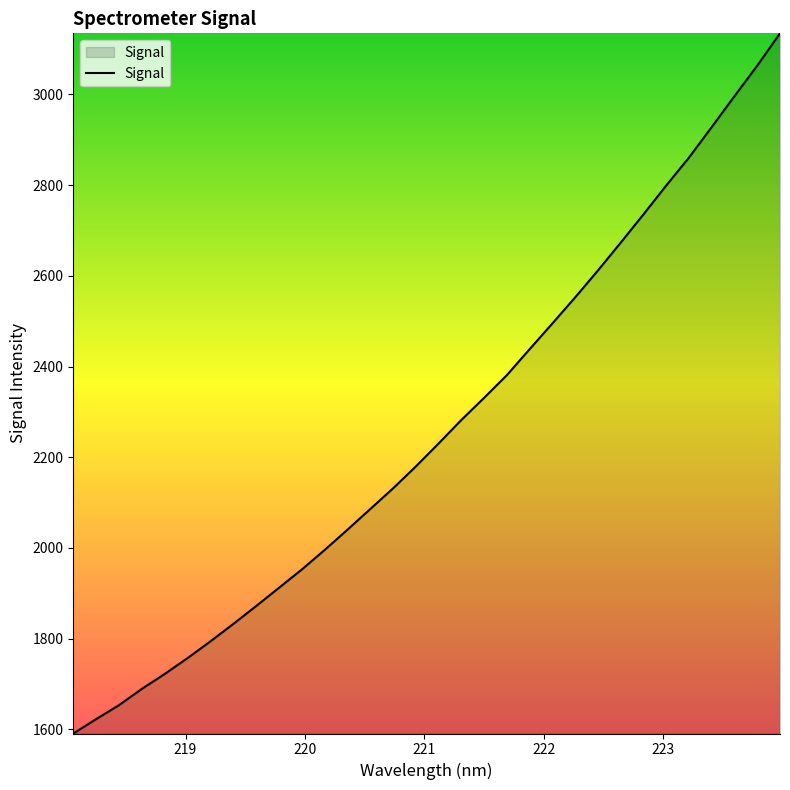

Does the chart have visible grid lines?

No